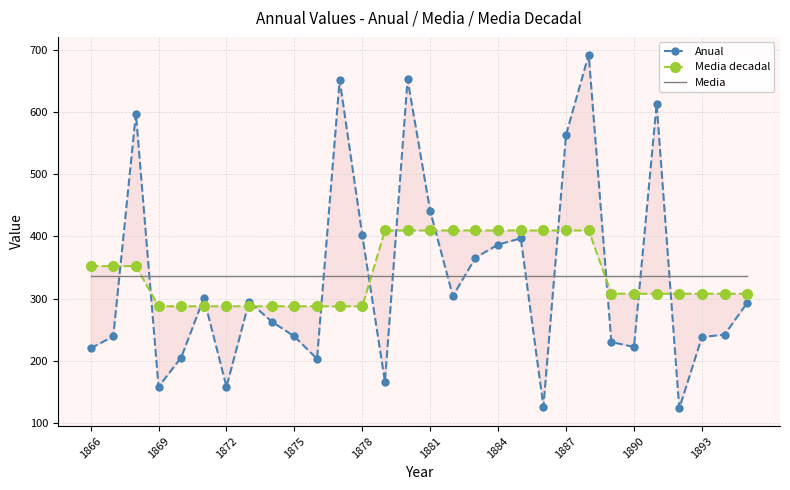

What are all the series names shown in the legend?

Anual, Media decadal, Media